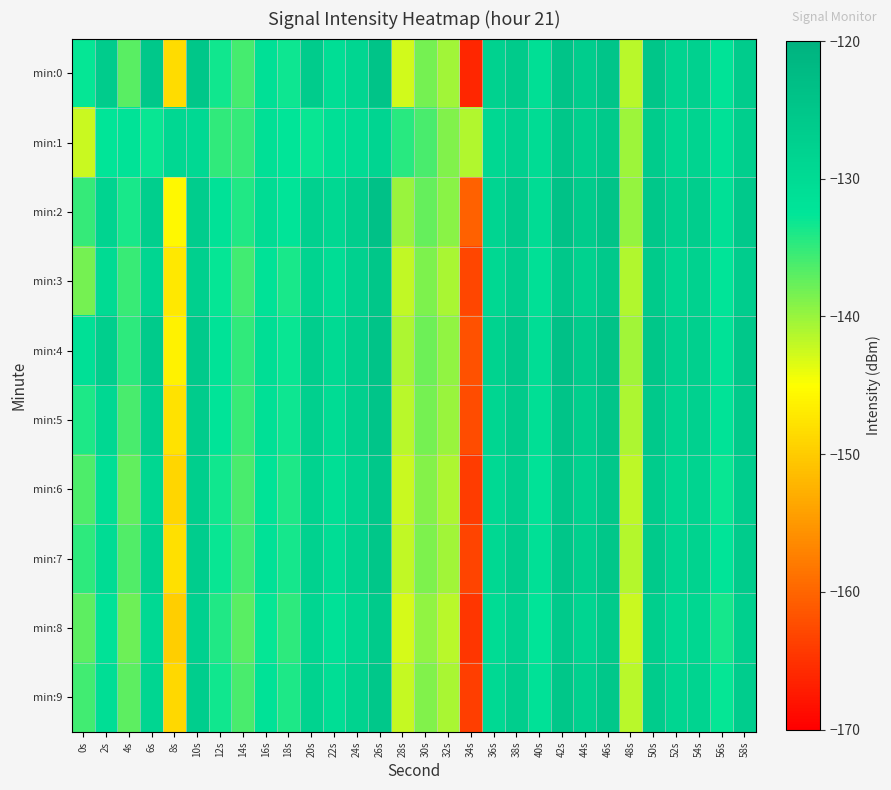

Reading left to right, what are all the values shown in this chart?

min:0: 0s=-132.7	2s=-126.4	4s=-136.9	6s=-125.5	8s=-148.4	10s=-125.3	12s=-133.3	14s=-136.0	16s=-131.3	18s=-133.2	20s=-126.3	22s=-130.9	24s=-128.9	26s=-124.7	28s=-142.8	30s=-138.3	32s=-140.5	34s=-166.2	36s=-127.9	38s=-126.1	40s=-131.0	42s=-124.5	44s=-126.8	46s=-124.8	48s=-141.7	50s=-124.9	52s=-128.4	54s=-127.6	56s=-132.1	58s=-126.4
min:1: 0s=-142.4	2s=-132.7	4s=-132.1	6s=-132.9	8s=-129.5	10s=-129.8	12s=-134.9	14s=-135.2	16s=-131.3	18s=-132.6	20s=-133.0	22s=-131.5	24s=-130.2	26s=-128.7	28s=-134.5	30s=-136.1	32s=-138.9	34s=-141.2	36s=-129.3	38s=-127.8	40s=-130.4	42s=-125.1	44s=-127.6	46s=-125.9	48s=-140.2	50s=-126.3	52s=-129.1	54s=-128.4	56s=-131.7	58s=-127.2
min:2: 0s=-135.1	2s=-128.4	4s=-133.7	6s=-127.2	8s=-145.6	10s=-126.8	12s=-131.9	14s=-134.2	16s=-130.5	18s=-132.4	20s=-127.8	22s=-129.3	24s=-126.9	26s=-123.8	28s=-140.1	30s=-137.5	32s=-139.2	34s=-160.3	36s=-128.7	38s=-125.9	40s=-130.2	42s=-124.1	44s=-126.3	46s=-124.5	48s=-139.8	50s=-125.4	52s=-127.6	54s=-126.9	56s=-131.2	58s=-125.8
min:3: 0s=-138.2	2s=-130.1	4s=-135.4	6s=-128.9	8s=-147.3	10s=-127.5	12s=-132.8	14s=-135.7	16s=-131.9	18s=-133.7	20s=-128.5	22s=-130.6	24s=-127.8	26s=-125.1	28s=-141.9	30s=-138.7	32s=-140.8	34s=-163.1	36s=-129.4	38s=-126.8	40s=-131.4	42s=-125.3	44s=-127.9	46s=-125.7	48s=-141.2	50s=-126.1	52s=-128.9	54s=-128.0	56s=-132.4	58s=-126.7
min:4: 0s=-131.5	2s=-127.2	4s=-134.8	6s=-126.1	8s=-146.2	10s=-125.9	12s=-132.1	14s=-134.9	16s=-130.8	18s=-132.9	20s=-126.9	22s=-129.8	24s=-127.1	26s=-124.3	28s=-141.0	30s=-137.9	32s=-139.7	34s=-161.8	36s=-128.1	38s=-125.6	40s=-130.7	42s=-123.8	44s=-126.5	46s=-124.2	48s=-140.5	50s=-125.2	52s=-127.8	54s=-127.3	56s=-131.8	58s=-125.5
min:5: 0s=-133.9	2s=-129.5	4s=-136.1	6s=-127.4	8s=-147.8	10s=-126.3	12s=-132.5	14s=-135.3	16s=-131.2	18s=-133.2	20s=-127.4	22s=-130.2	24s=-127.5	26s=-124.7	28s=-141.5	30s=-138.2	32s=-140.1	34s=-162.5	36s=-128.9	38s=-126.2	40s=-131.0	42s=-124.5	44s=-127.2	46s=-124.8	48s=-140.9	50s=-125.7	52s=-128.3	54s=-127.7	56s=-132.1	58s=-126.1
min:6: 0s=-136.4	2s=-131.0	4s=-137.3	6s=-129.0	8s=-149.0	10s=-127.1	12s=-133.4	14s=-136.2	16s=-132.0	18s=-134.0	20s=-128.2	22s=-131.0	24s=-128.3	26s=-125.5	28s=-142.3	30s=-139.0	32s=-140.9	34s=-164.0	36s=-129.7	38s=-127.0	40s=-131.8	42s=-125.2	44s=-127.9	46s=-125.5	48s=-141.7	50s=-126.4	52s=-129.0	54s=-128.4	56s=-132.9	58s=-126.8
min:7: 0s=-134.7	2s=-130.2	4s=-136.5	6s=-128.2	8s=-148.1	10s=-126.7	12s=-133.0	14s=-135.8	16s=-131.6	18s=-133.6	20s=-127.9	22s=-130.7	24s=-128.0	26s=-125.2	28s=-141.9	30s=-138.6	32s=-140.5	34s=-163.2	36s=-129.3	38s=-126.6	40s=-131.4	42s=-124.9	44s=-127.6	46s=-125.2	48s=-141.3	50s=-126.0	52s=-128.7	54s=-128.1	56s=-132.5	58s=-126.4
min:8: 0s=-137.1	2s=-131.8	4s=-137.9	6s=-129.7	8s=-149.7	10s=-127.8	12s=-134.1	14s=-136.9	16s=-132.7	18s=-134.7	20s=-128.9	22s=-131.7	24s=-129.0	26s=-126.2	28s=-143.0	30s=-139.7	32s=-141.6	34s=-164.7	36s=-130.4	38s=-127.7	40s=-132.5	42s=-125.9	44s=-128.6	46s=-126.2	48s=-142.4	50s=-127.1	52s=-129.7	54s=-129.1	56s=-133.6	58s=-127.5
min:9: 0s=-135.8	2s=-130.9	4s=-137.0	6s=-128.8	8s=-148.8	10s=-127.0	12s=-133.3	14s=-136.1	16s=-131.9	18s=-133.9	20s=-128.1	22s=-130.9	24s=-128.2	26s=-125.4	28s=-142.2	30s=-138.9	32s=-140.8	34s=-163.9	36s=-129.6	38s=-126.9	40s=-131.7	42s=-125.1	44s=-127.8	46s=-125.4	48s=-141.6	50s=-126.3	52s=-128.9	54s=-128.3	56s=-132.8	58s=-126.7